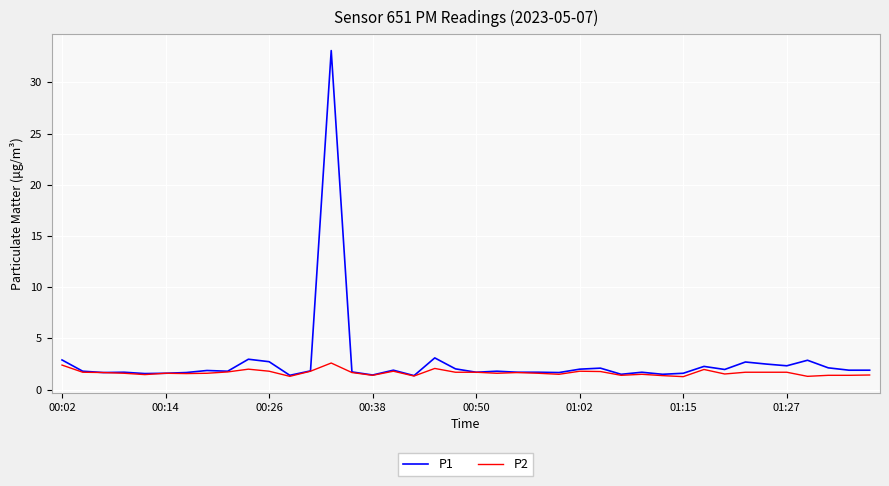

What is the minimum value shown in the chart?

1.3